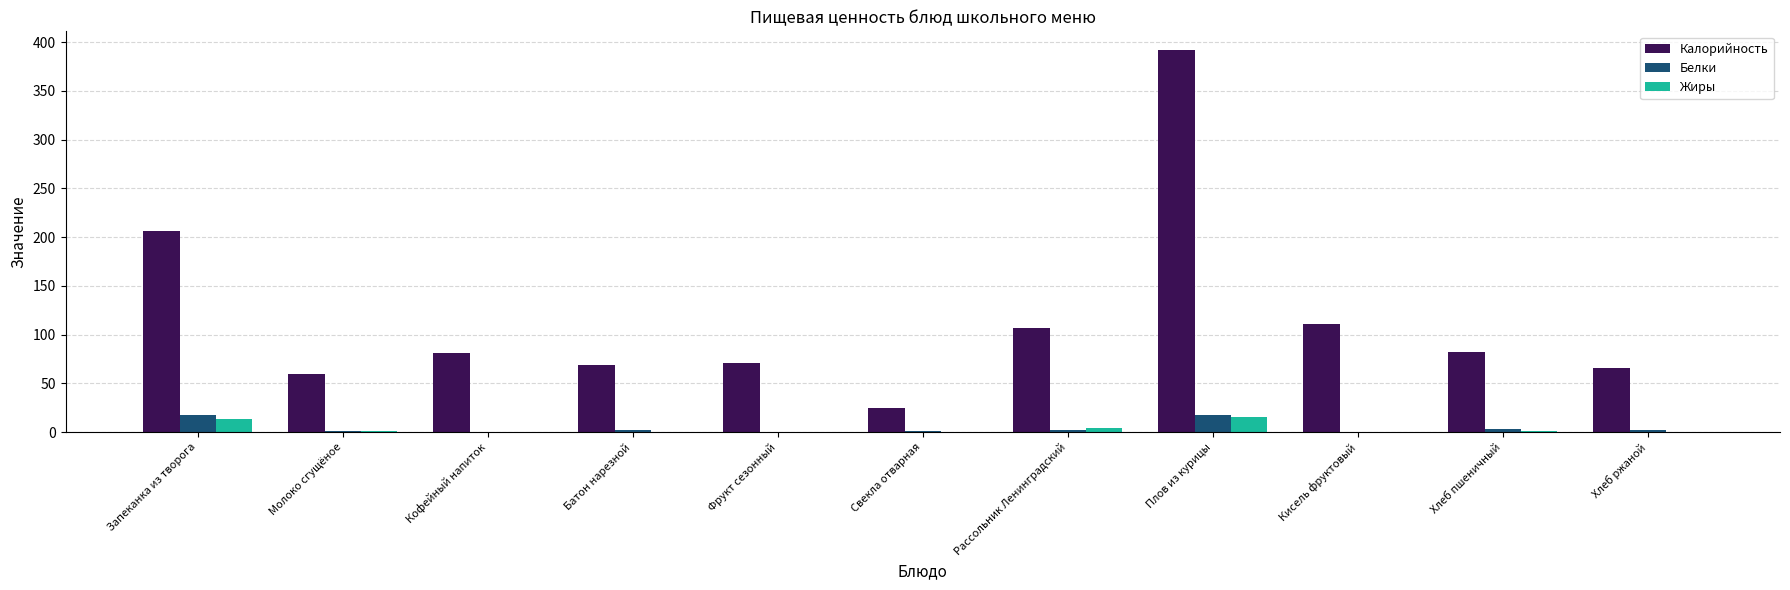

What is the difference between the Белки values at Кофейный напиток and Свекла отварная?

0.8